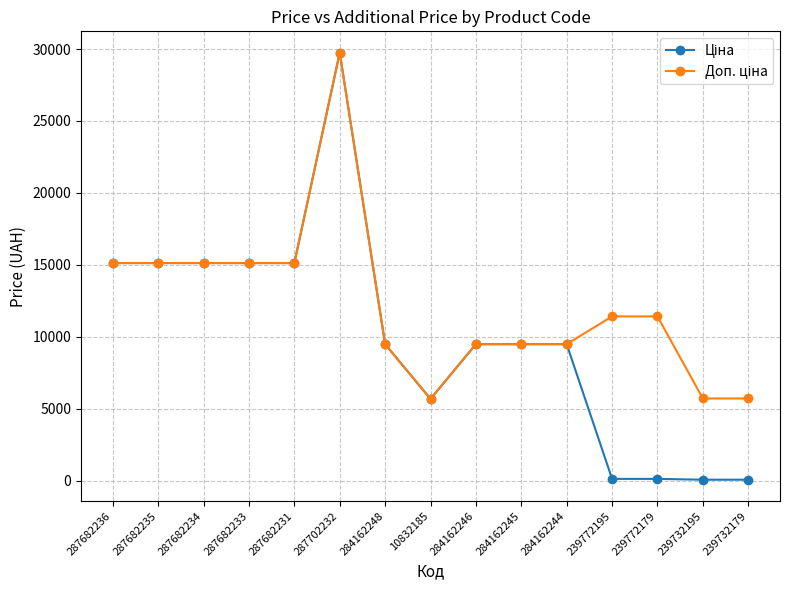

What position from the left is 287682235?

2